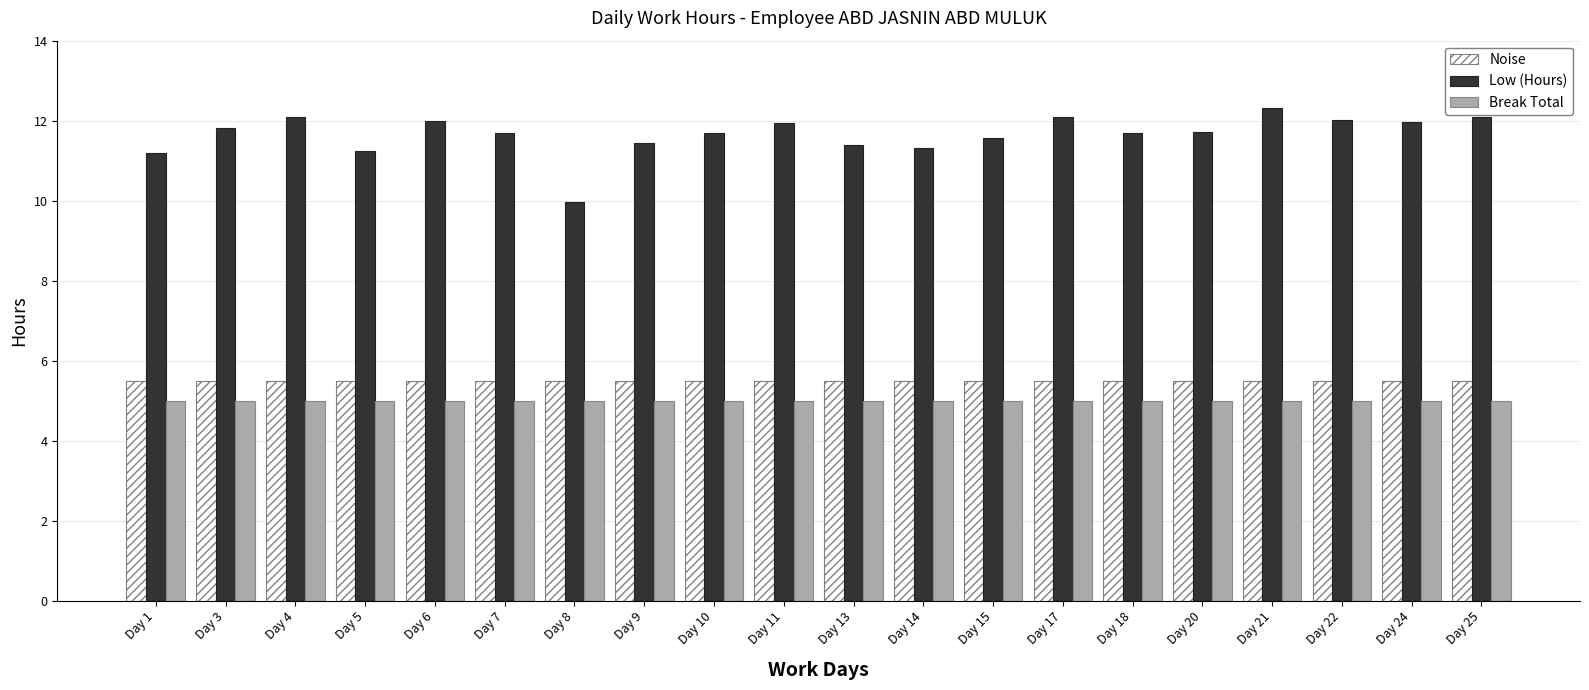

Which series has the largest range (max minus min)?

Low (Hours)